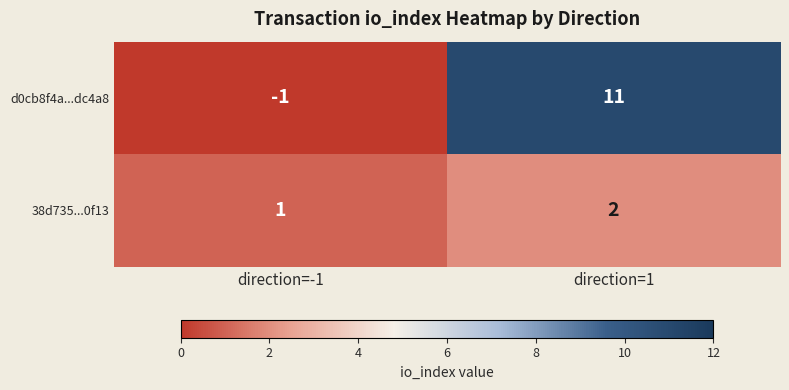

Which series has the largest total across all categories?

d0cb8f4a...dc4a8